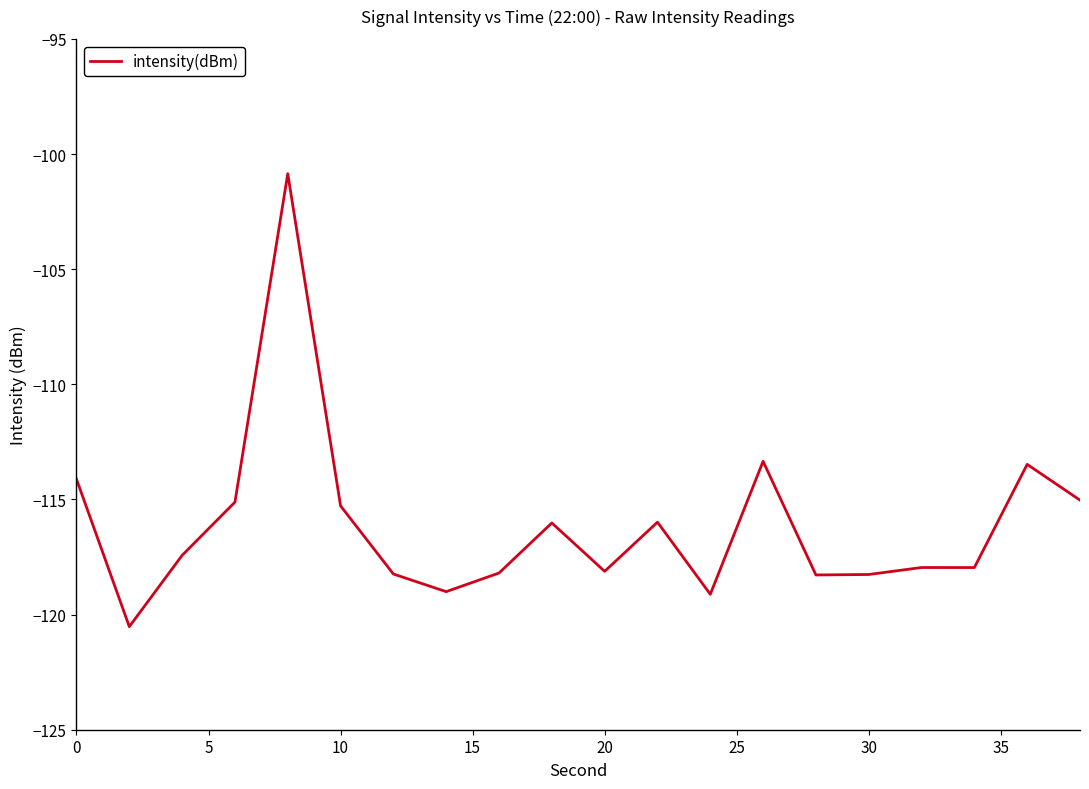

What is the maximum value shown in the chart?

-100.9